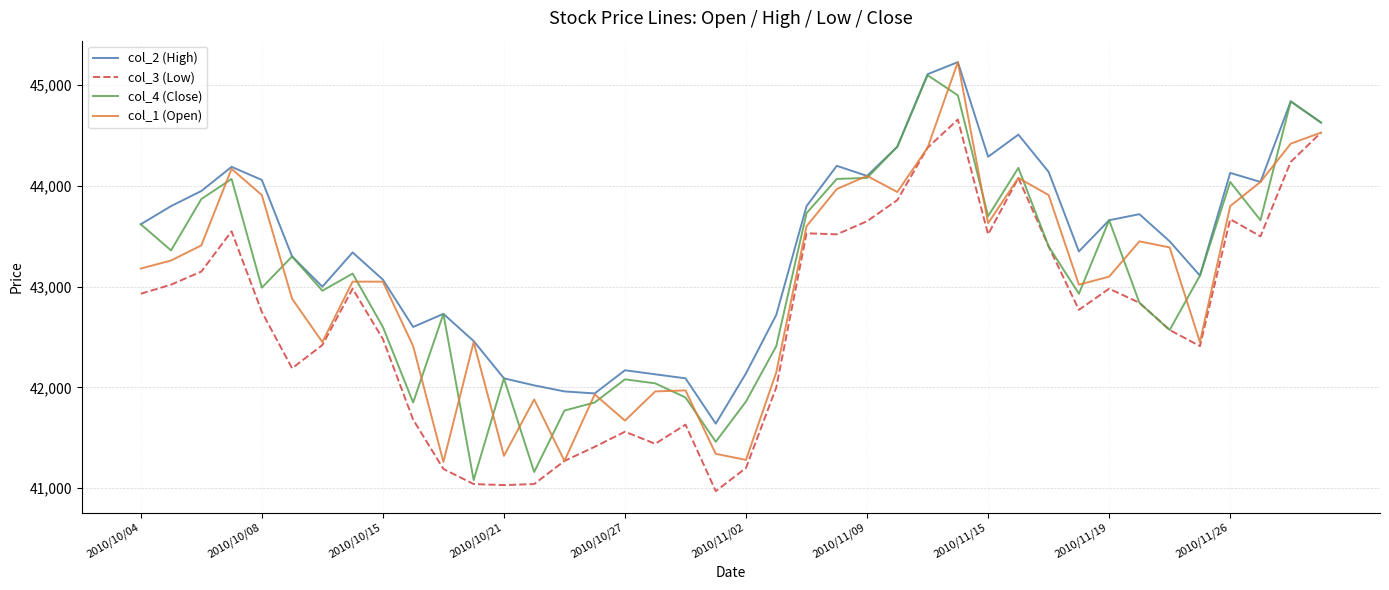

Which series has the largest total across all categories?

col_2 (High)